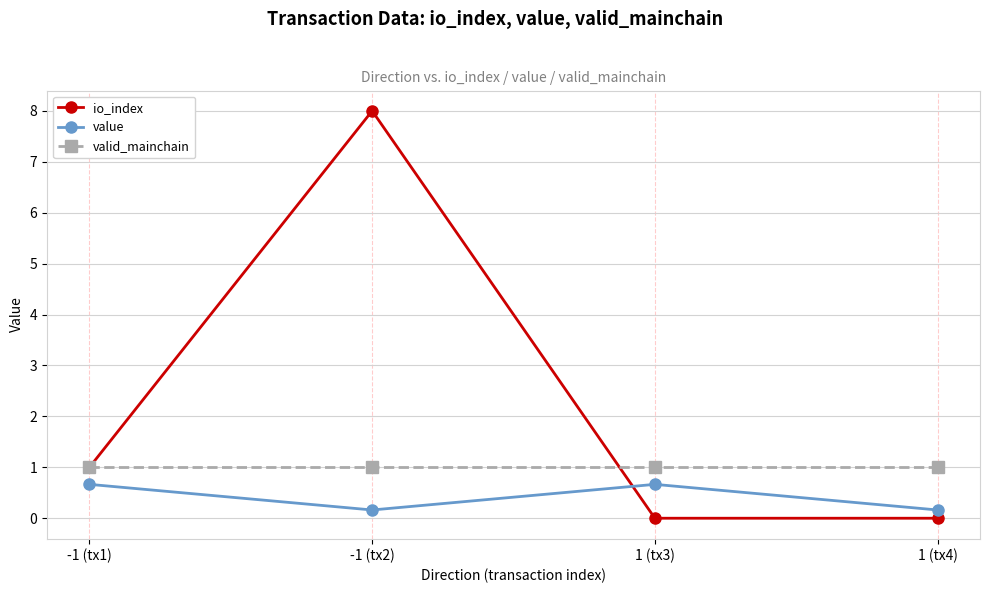

After their last crossing, which series has the higher values: io_index or valid_mainchain?

valid_mainchain